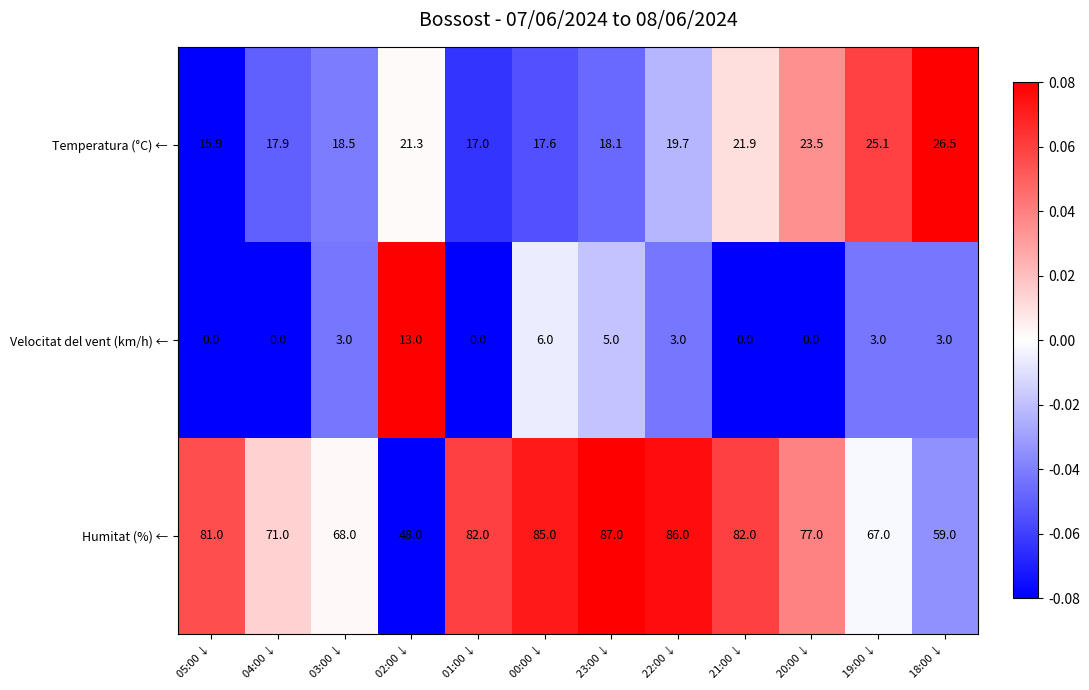

True or false: Humitat (%) ← has a value of 105.9 at 05:00 ↓.

False